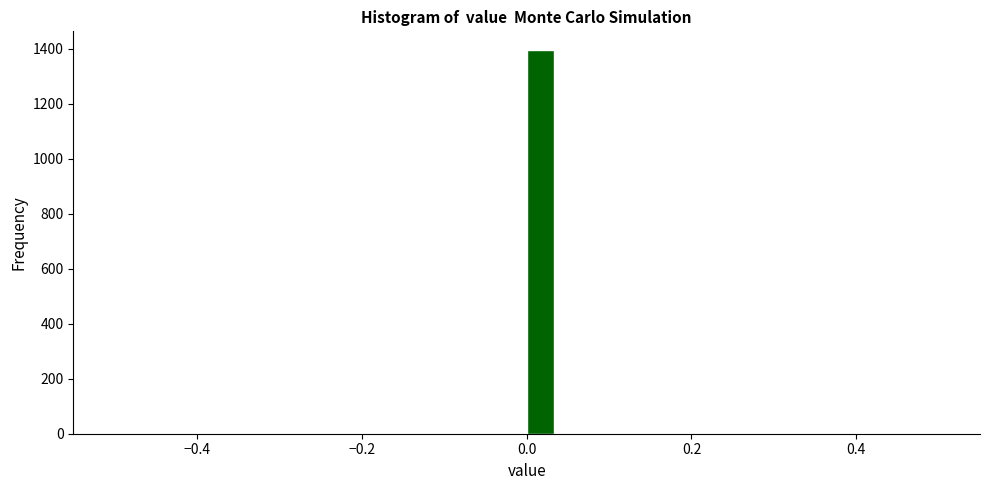

Read against the x-axis, roughly where is the centre of the tallest bar?

0.02